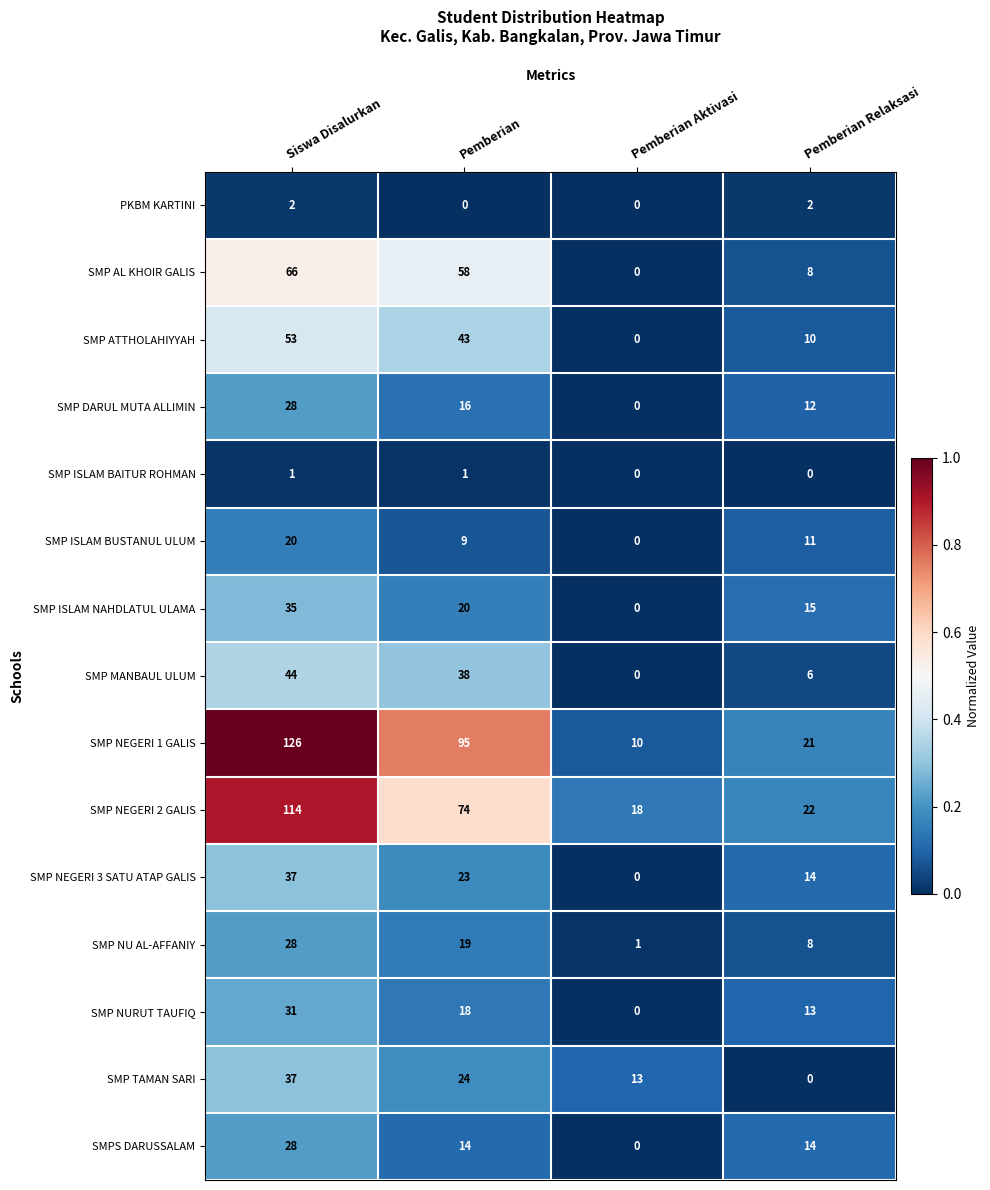

What is the difference between the second highest and second lowest values in the SMP NURUT TAUFIQ series?

5